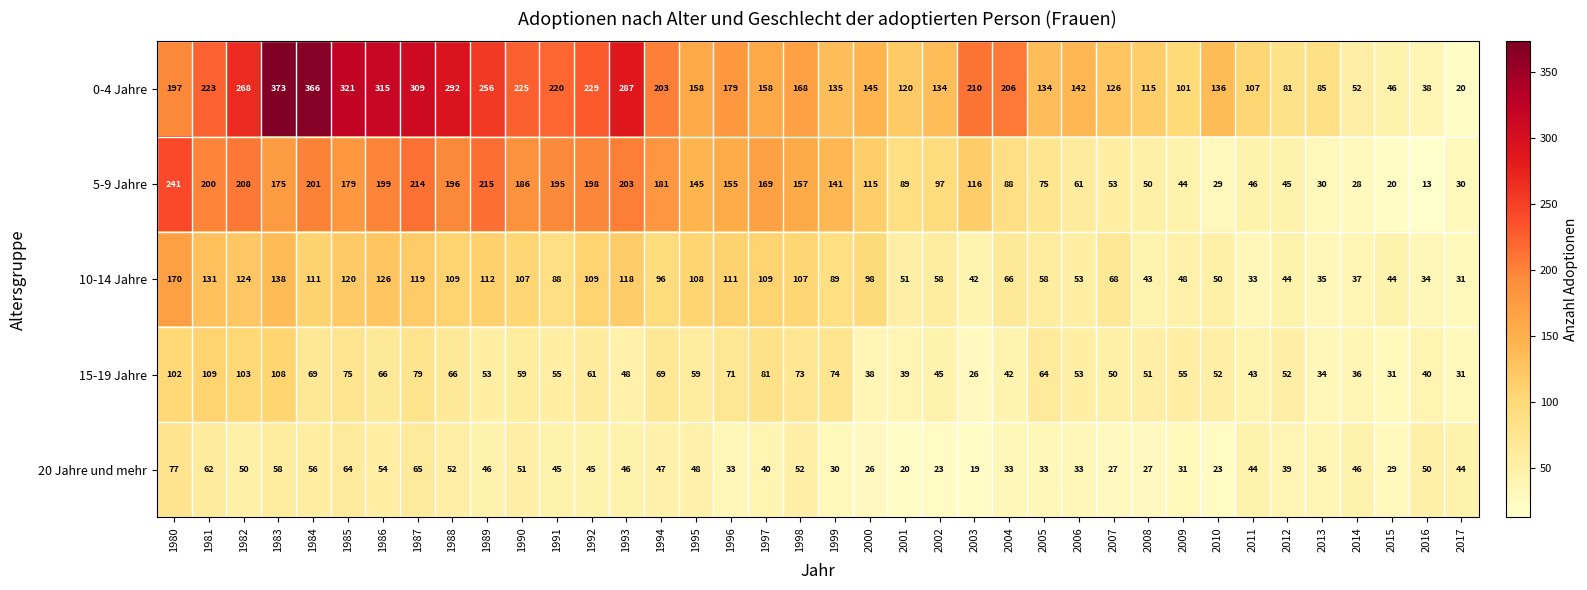

Is it true that 20 Jahre und mehr equals 26 at 2000?

True